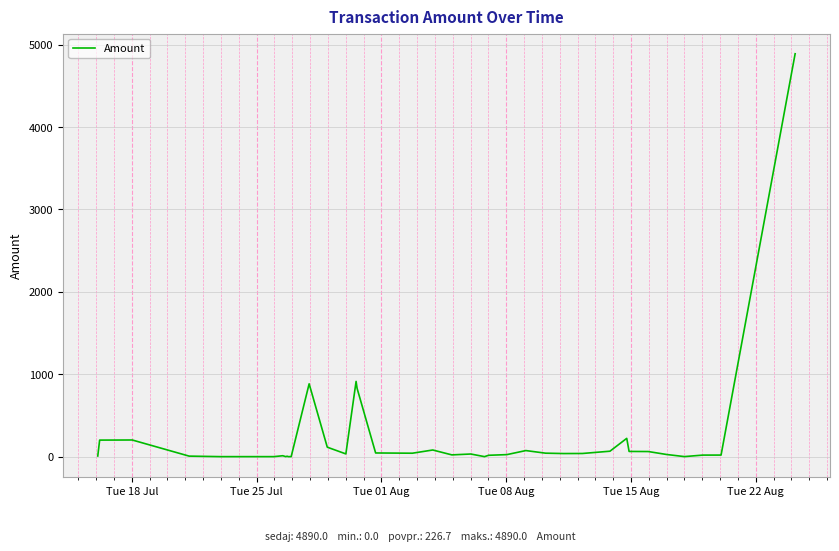

What is the maximum value shown in the chart?

4890.0